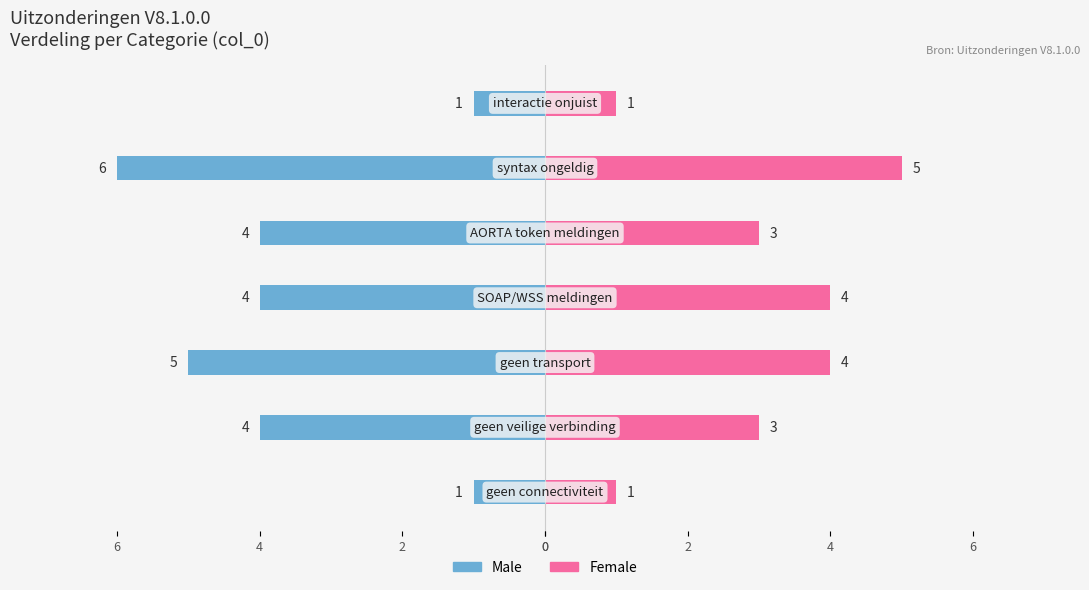

What is the approximate value of Male at 6?

-4